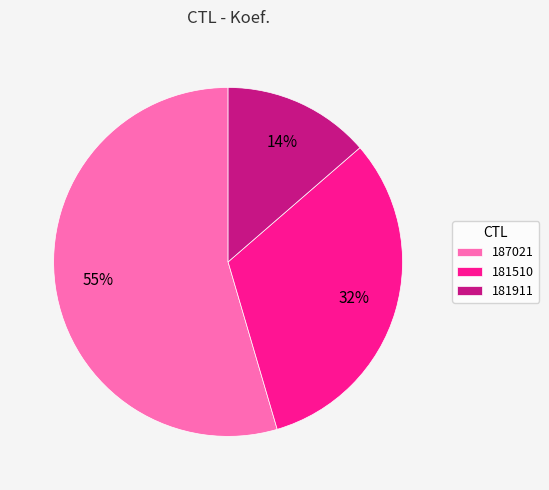

Count the number of slices in the pie.

3